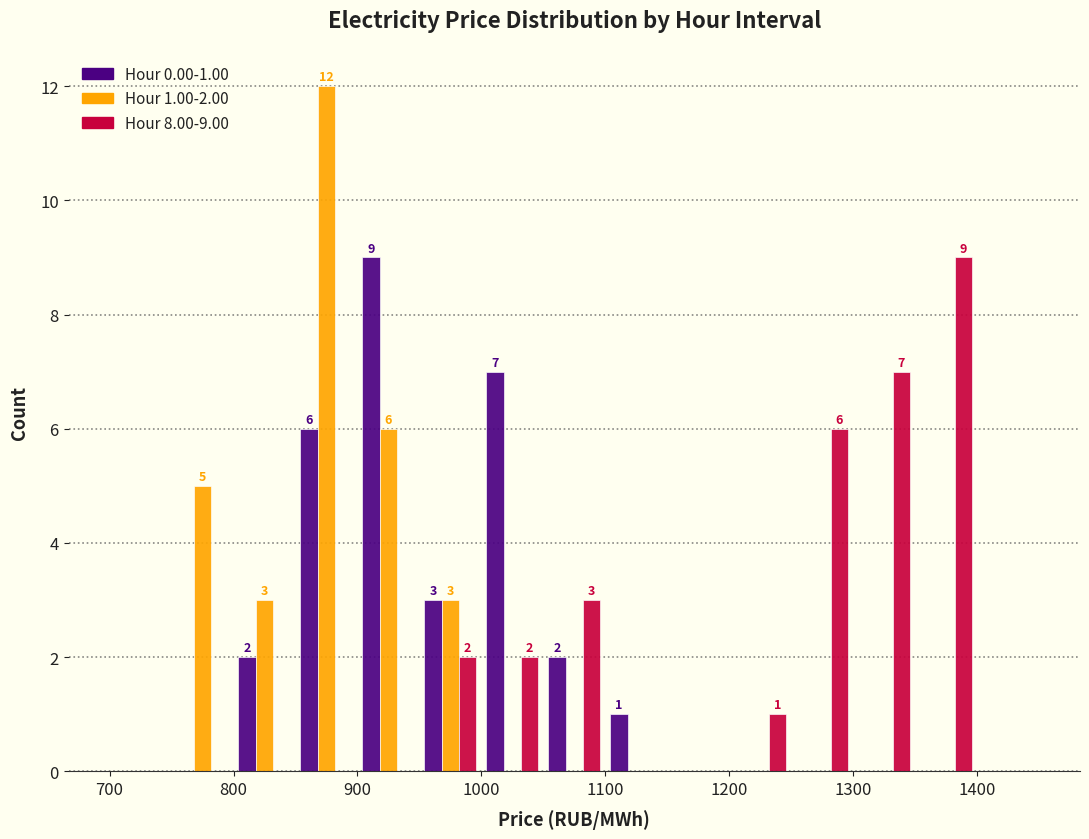

In the Hour 1.00-2.00 series, which range on the x-axis has the tallest bar?

850 to 900